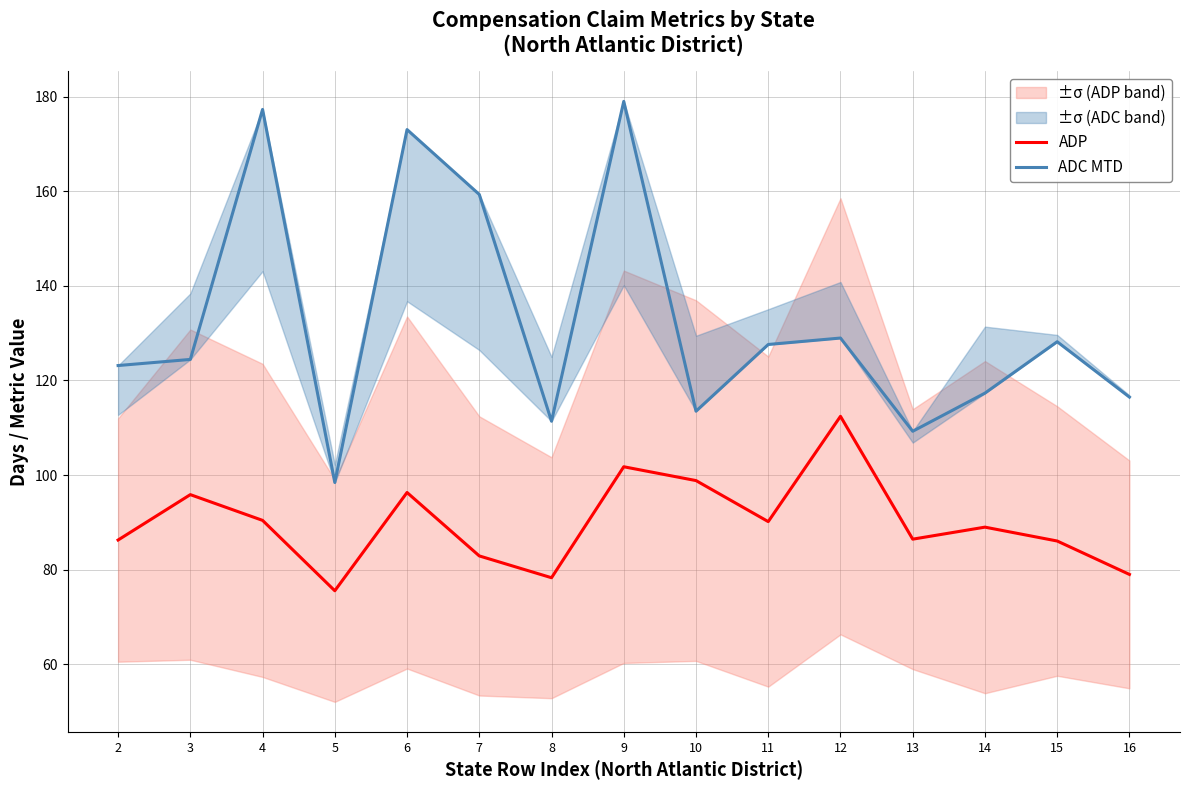

What are all the series names shown in the legend?

ADP, ADC MTD